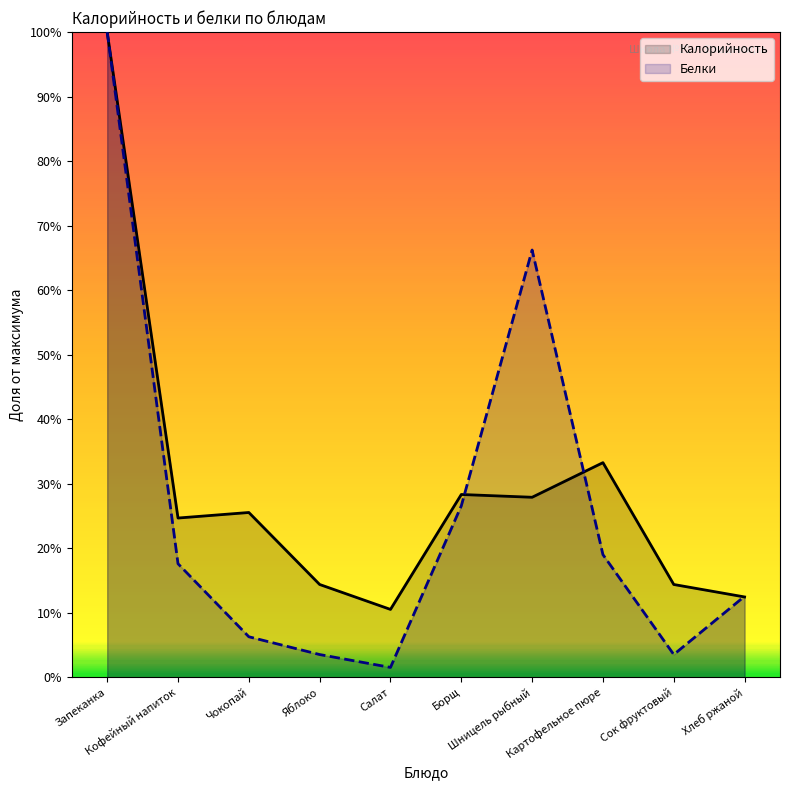

What position from the left is Кофейный напиток?

2